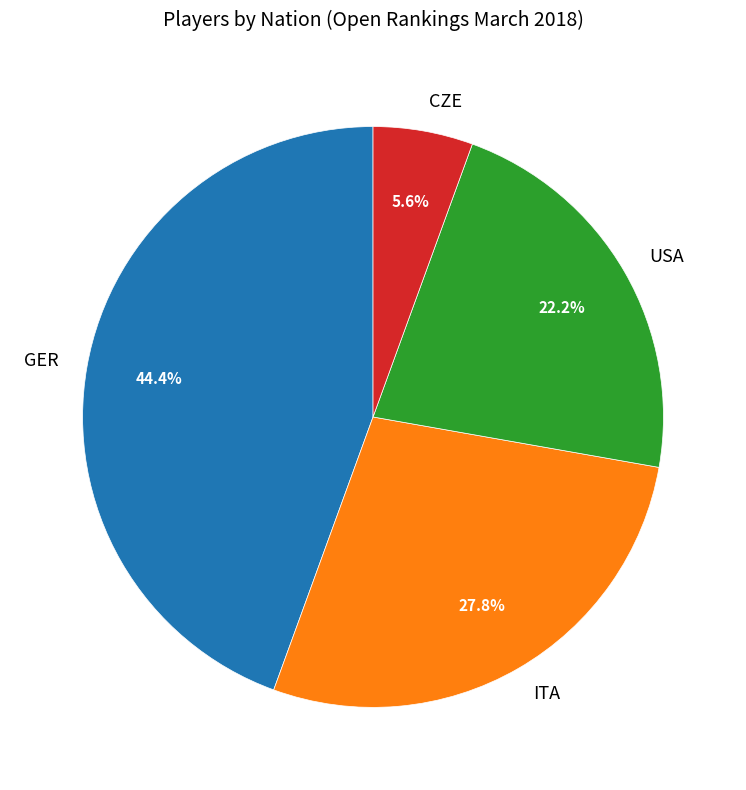

Does GER represent more than half of the total?

No